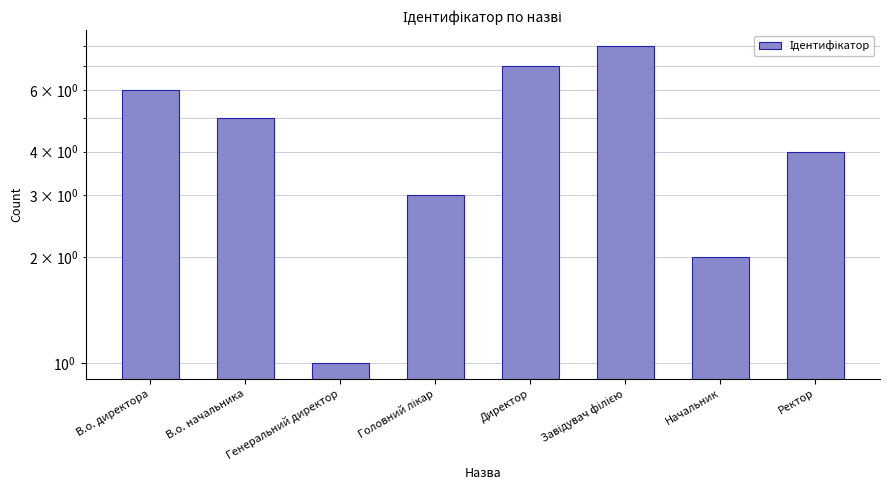

What position from the right is Начальник?

2